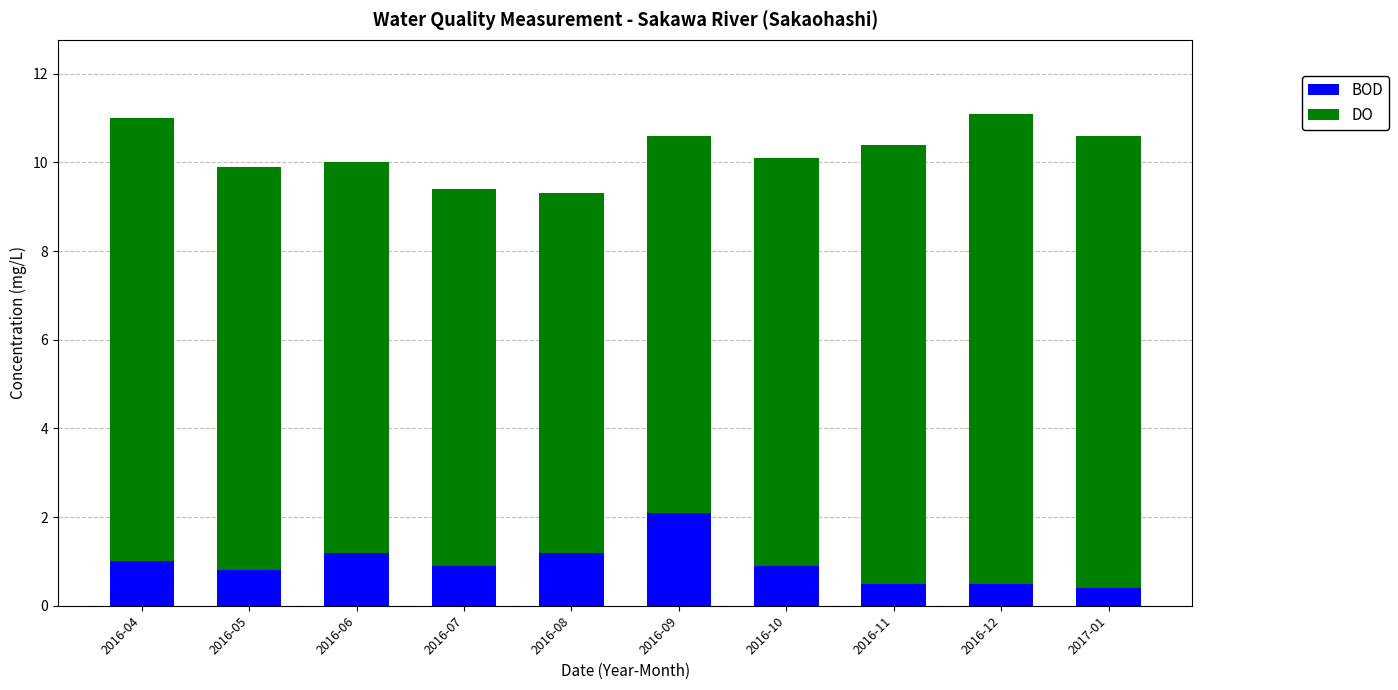

What is the sum of all BOD values?

9.5